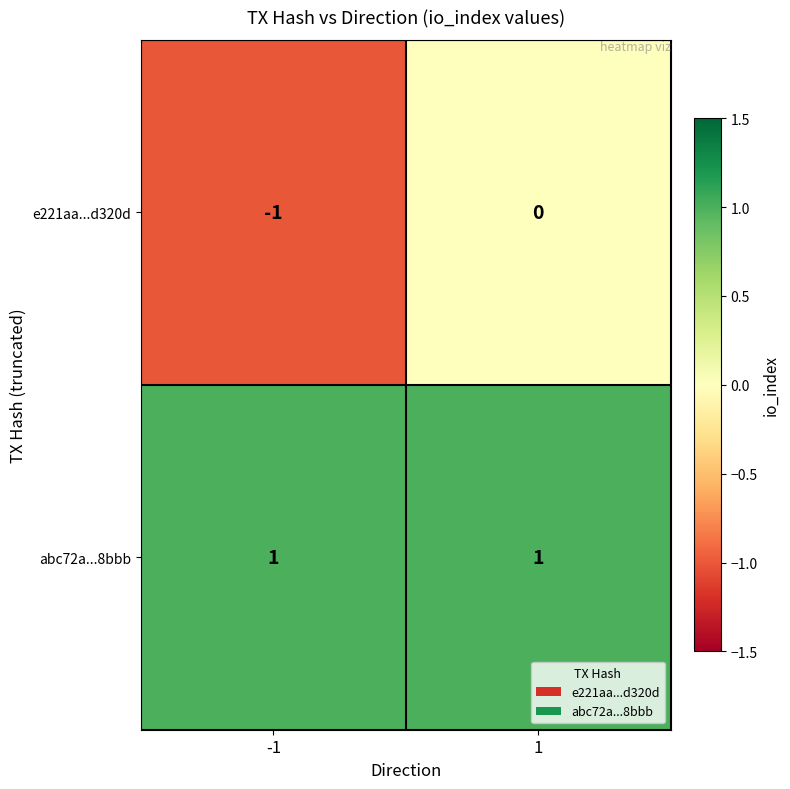

Rank the series at 1 from highest to lowest value.

abc72a...8bbb, e221aa...d320d